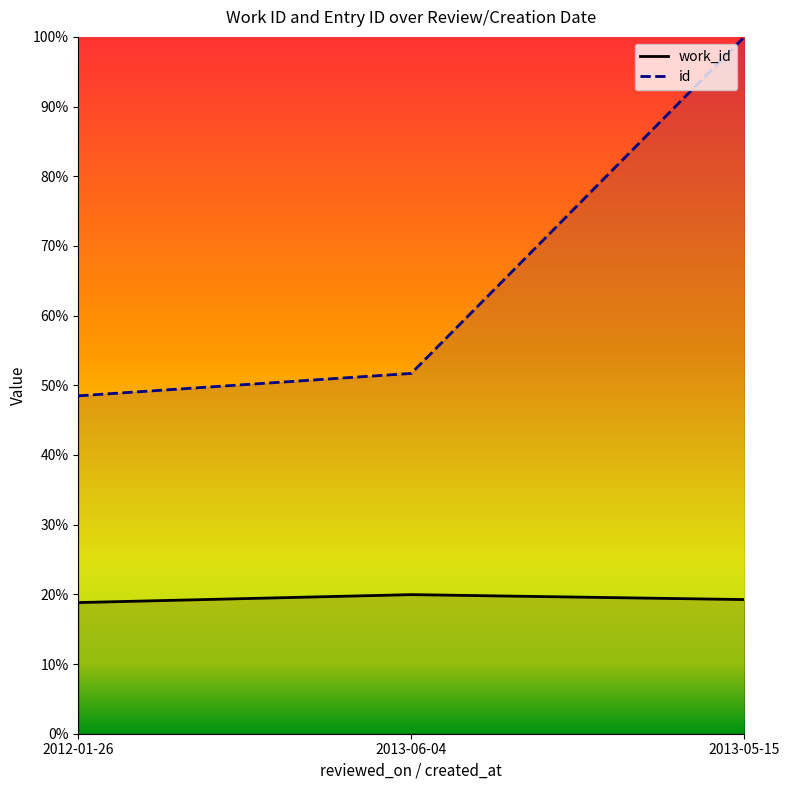

Which has a higher value, 2013-06-04 or 2013-05-15?

2013-06-04